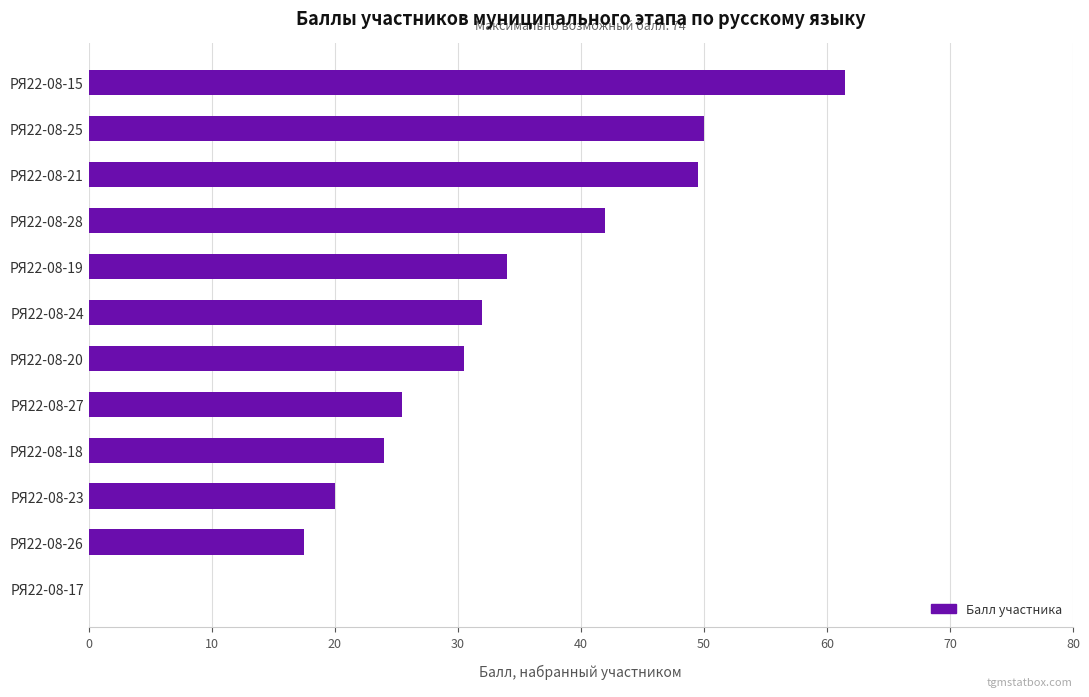

The value at РЯ22-08-25 is 50.0. True or false?

True